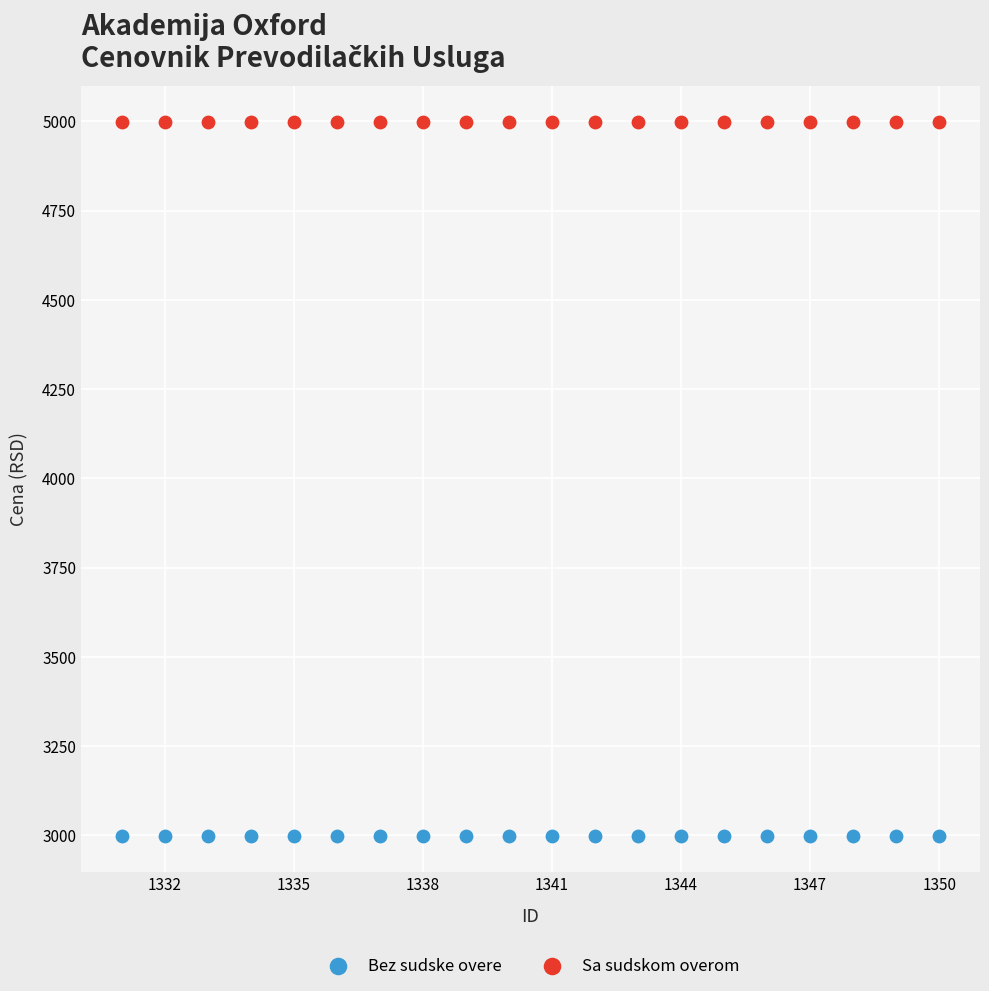

Which series contains the lowest Y value?

Bez sudske overe